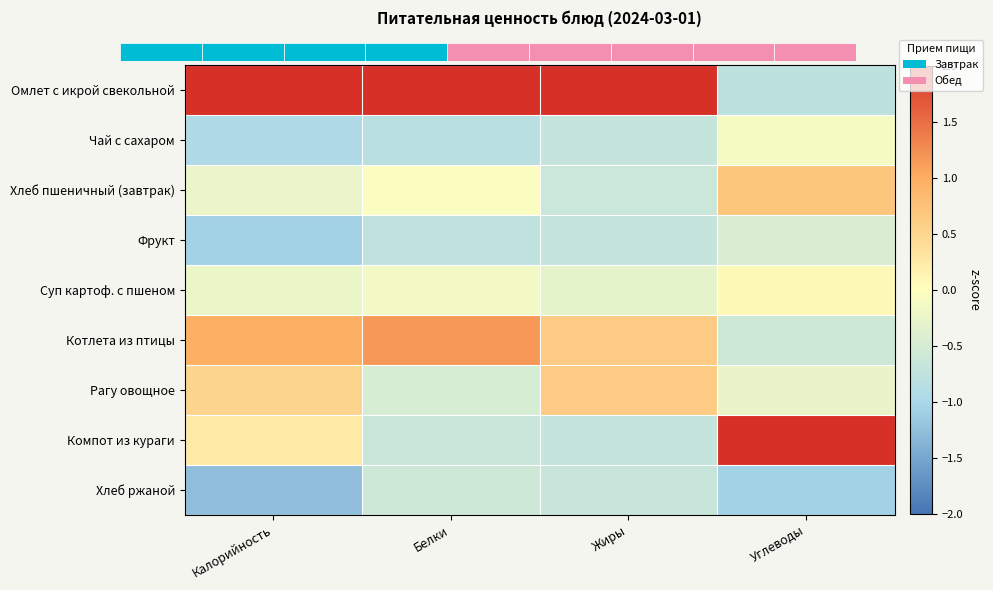

How many series are shown in this chart?

9